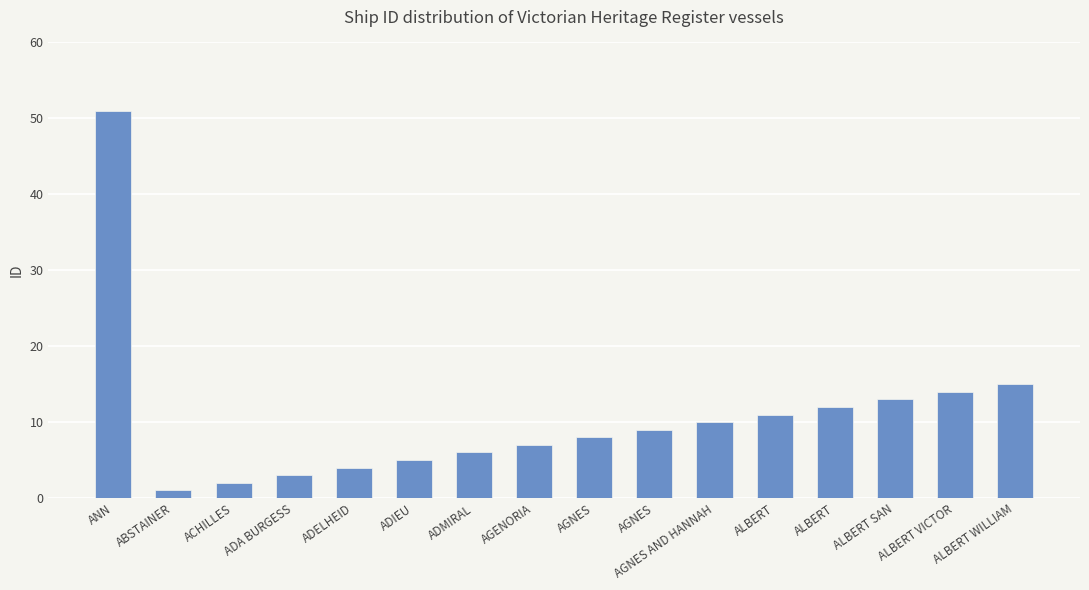

Rank the categories by value from lowest to highest.

ABSTAINER, ACHILLES, ADA BURGESS, ADELHEID, ADIEU, ADMIRAL, AGENORIA, AGNES, AGNES, AGNES AND HANNAH, ALBERT, ALBERT, ALBERT SAN, ALBERT VICTOR, ALBERT WILLIAM, ANN